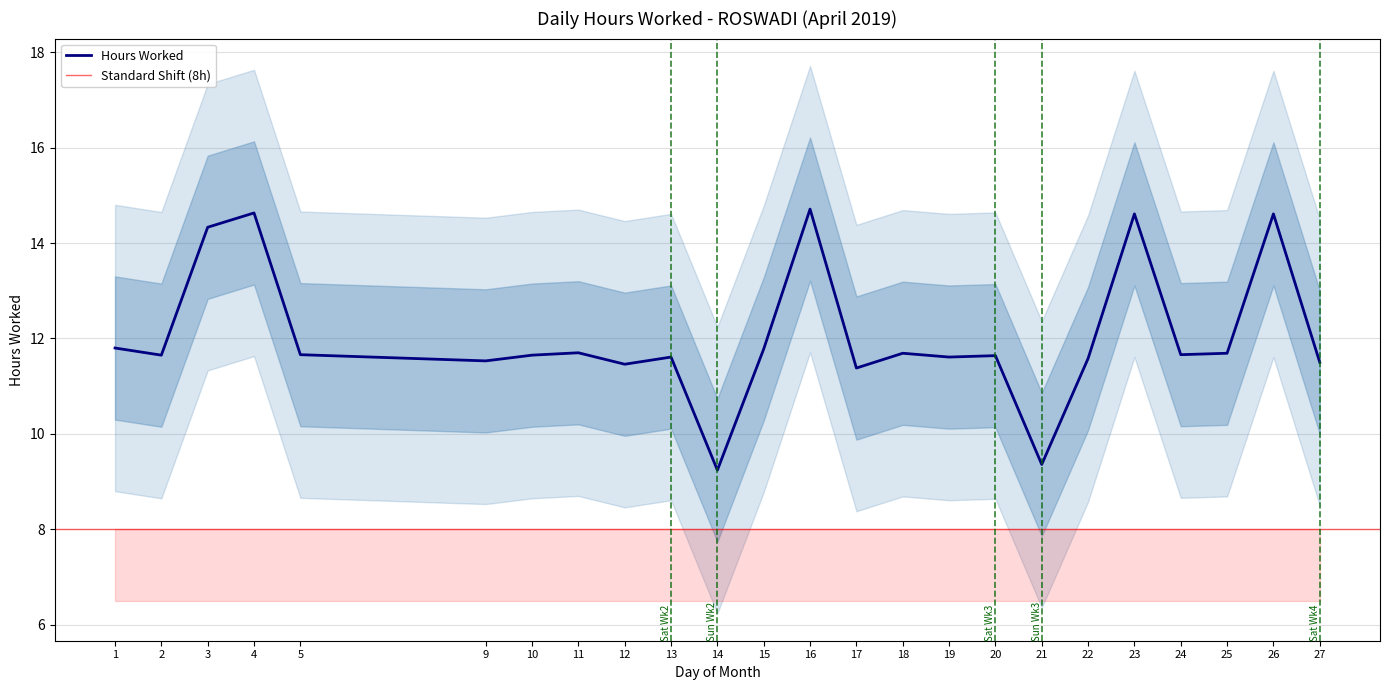

Rank the categories by value from lowest to highest.

14, 21, 17, 12, 27, 9, 22, 13, 19, 20, 2, 10, 5, 24, 18, 25, 11, 15, 1, 3, 23, 26, 4, 16